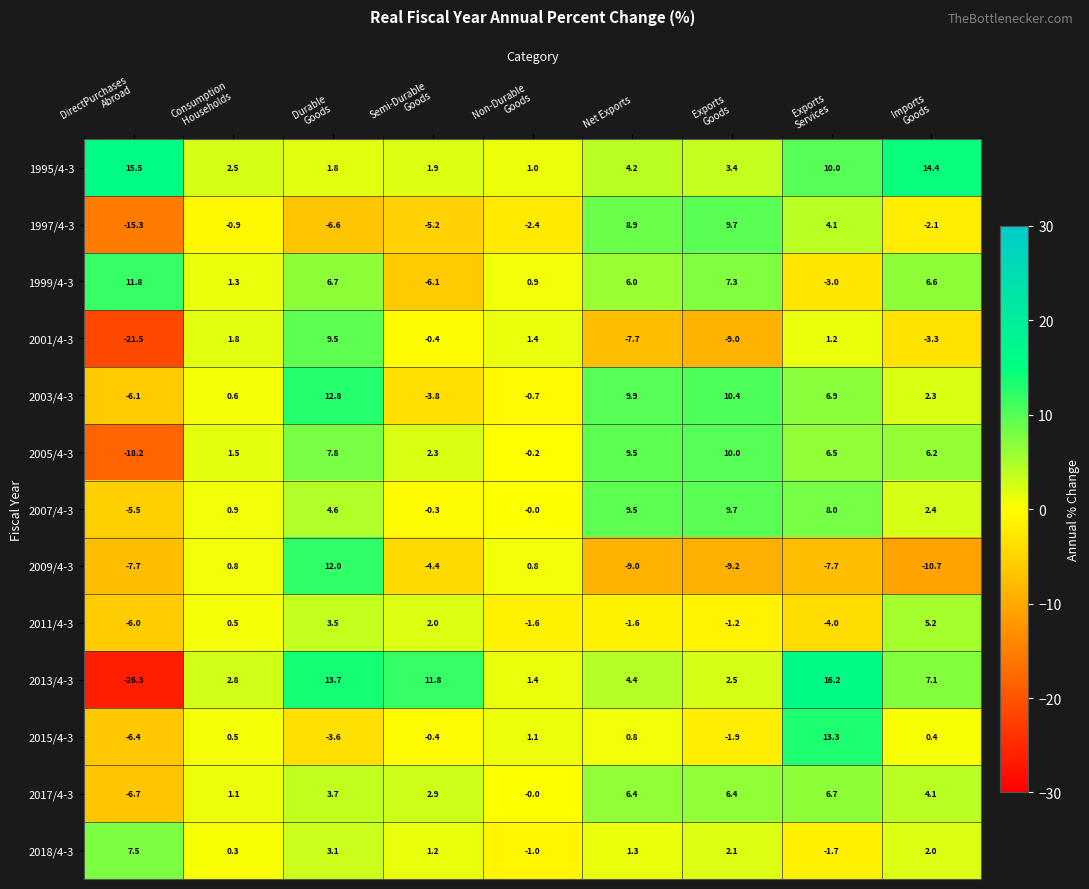

Read the 1997/4-3 value at Net Exports.

8.9